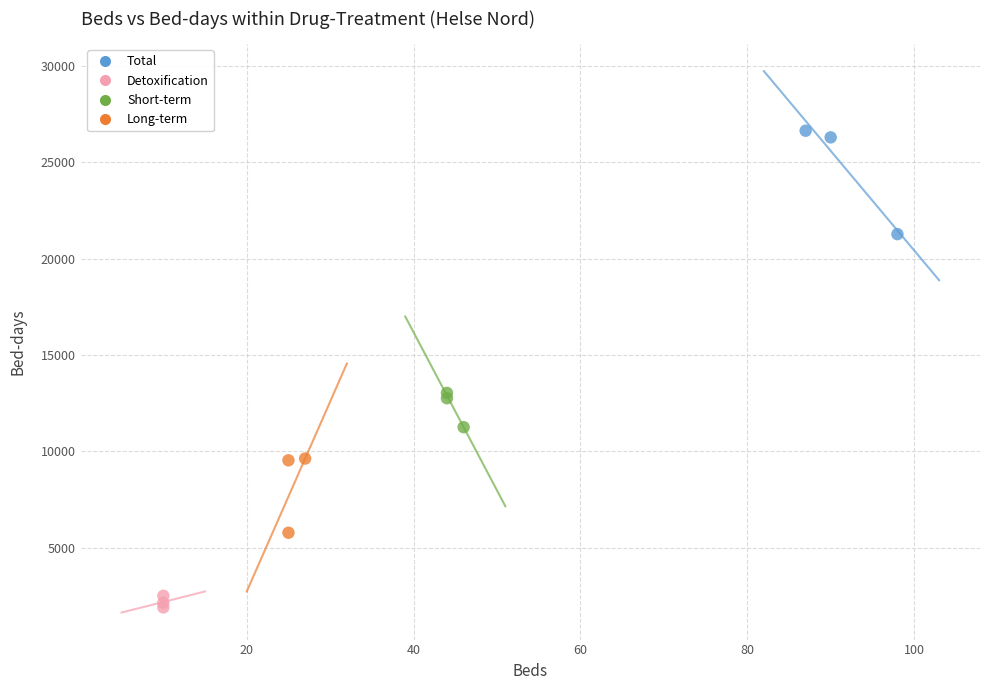

Which series contains the highest Y value?

Total